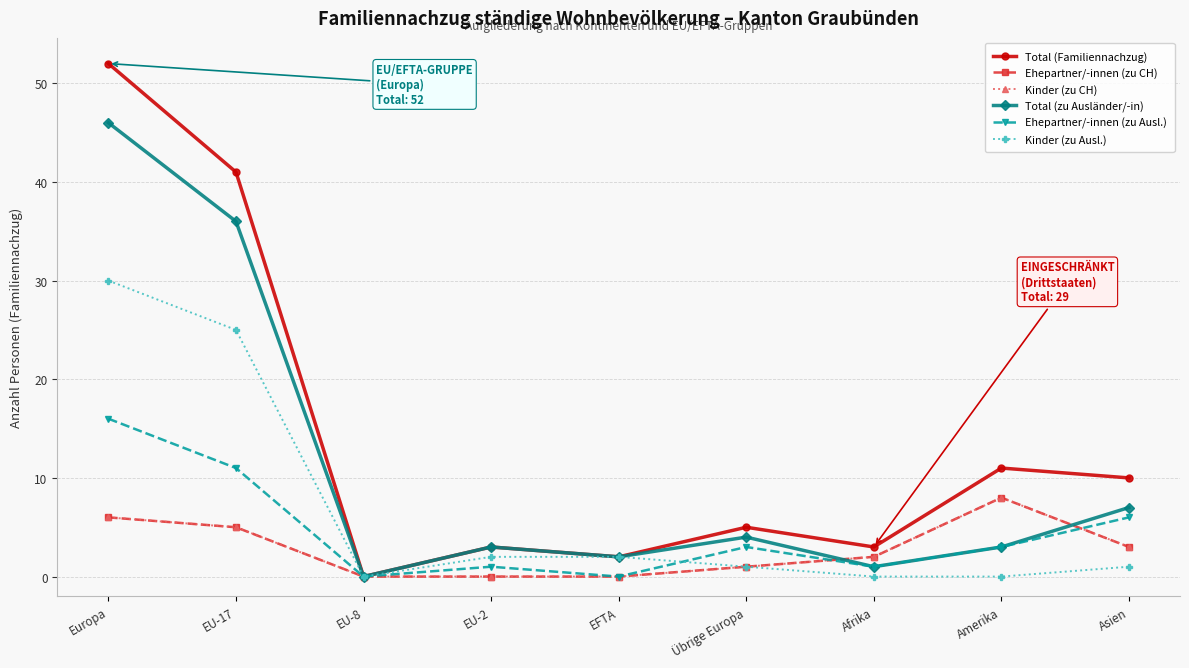

How many times do Kinder (zu CH) and Total (zu Ausländer/-in) cross each other?

2